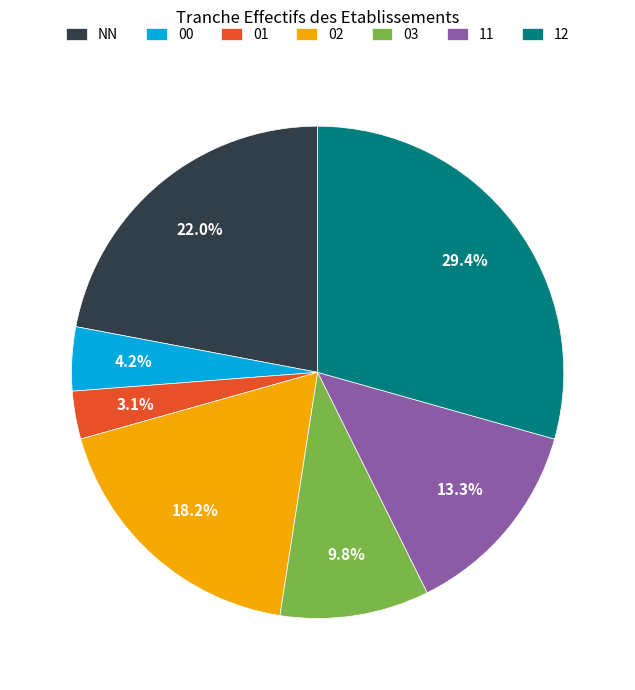

What percentage do NN and 00 together represent?

26.2%